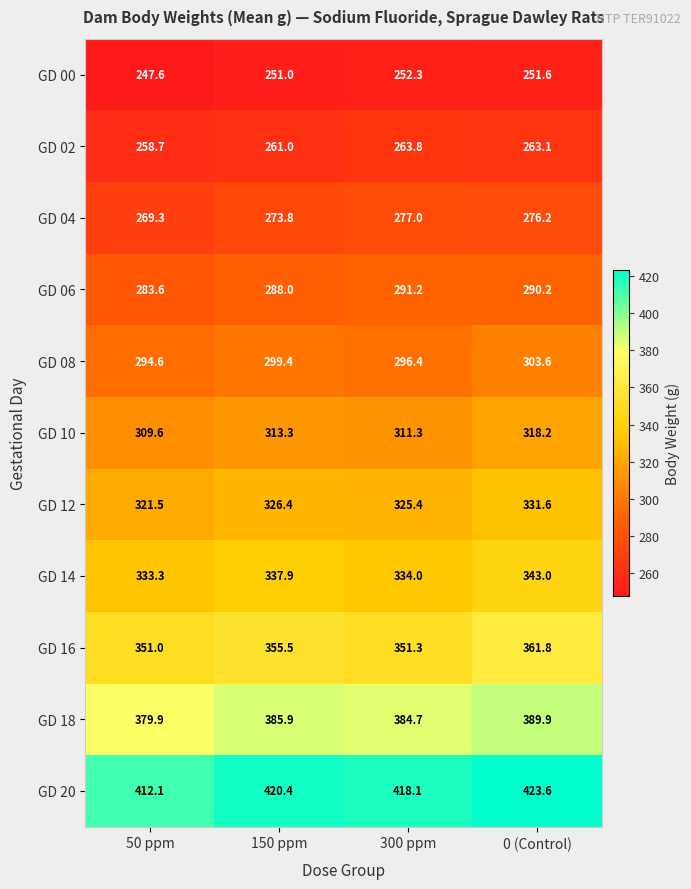

What is the spread (max minus min) of values at 50 ppm?

164.5